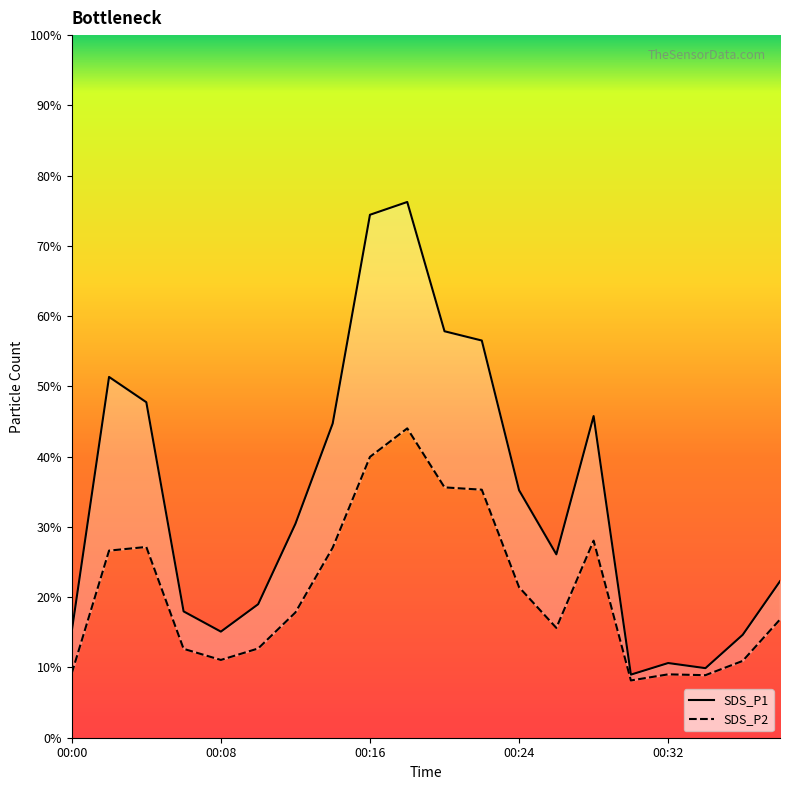

The value of SDS_P2 at 00:06 is 3.7. True or false?

False